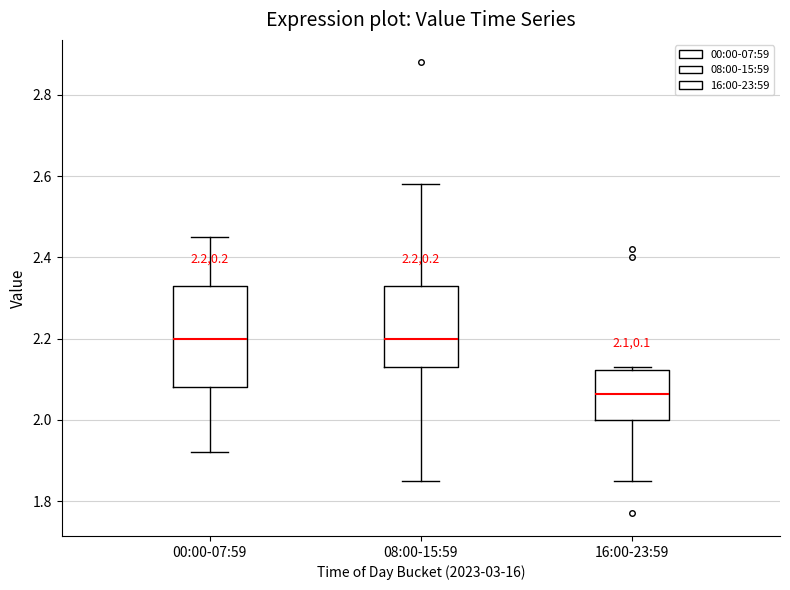

Which box's median line is the lowest?

16:00-23:59